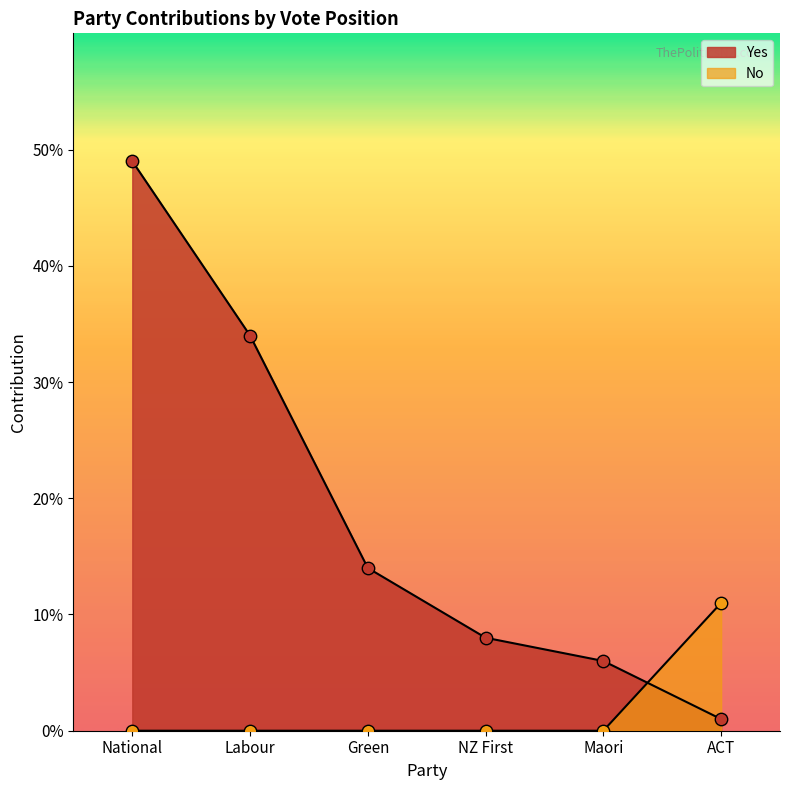

What is the total value across all series at NZ First?

8